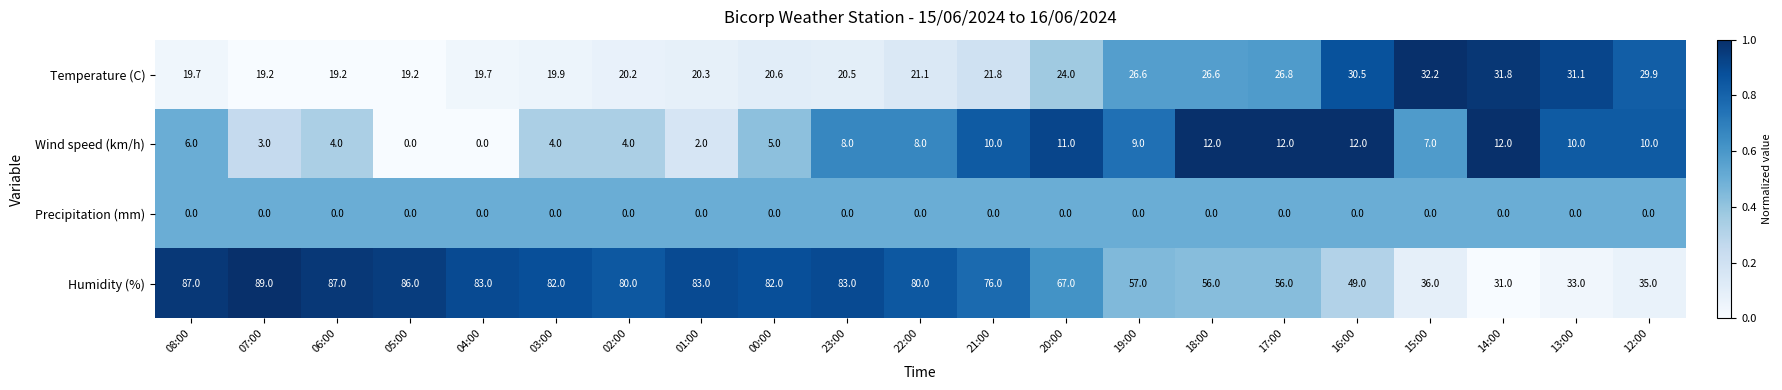

What is the maximum value shown in the chart?

89.0